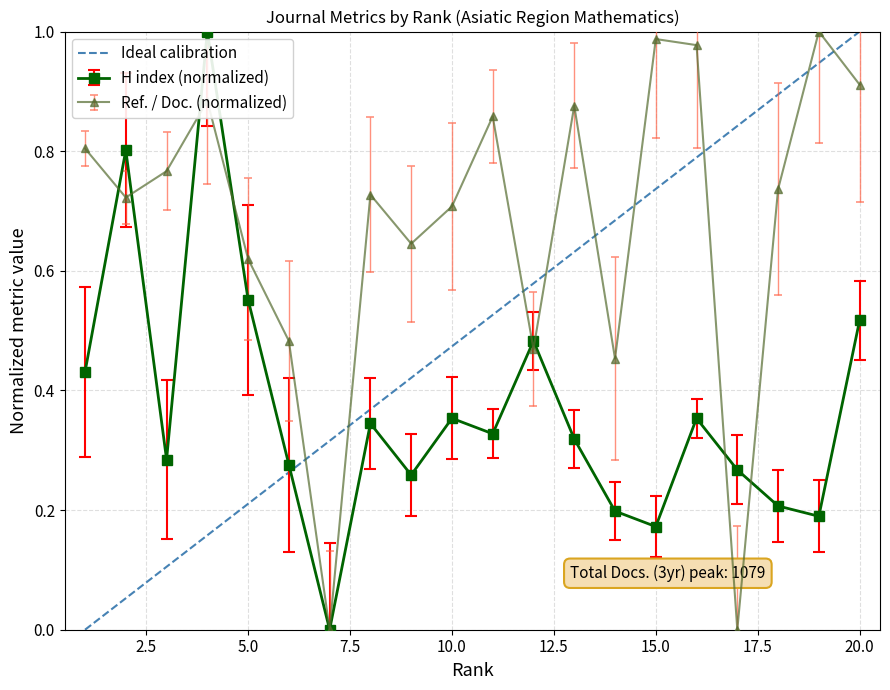

How many positive values does the H index (normalized) series have?

19